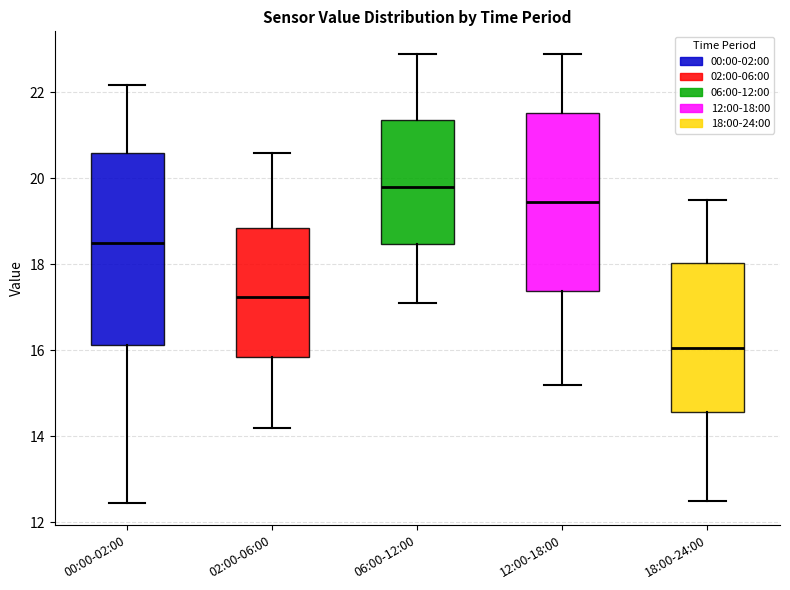

Where does the upper whisker of the box for 00:00-02:00 end on the y-axis? The values are not printed on the chart, so give them approximately, as read against the axis.

22.2